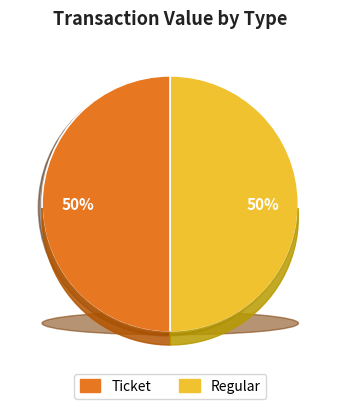

To the nearest percent, what percentage of the pie is Ticket io_index 1?

50%